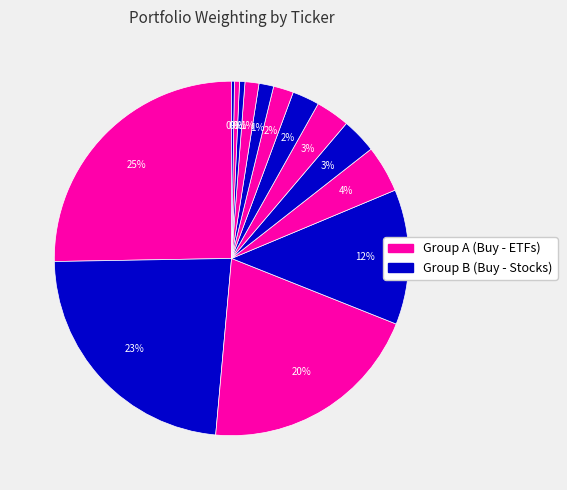

Count the number of slices in the pie.

14